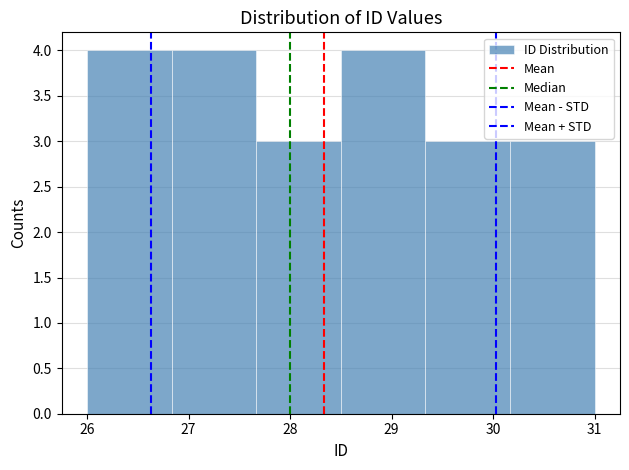

What is the height of the bar covering 30.2 to 31.0 on the x-axis? Neither the bar edges nor the heights are printed on the chart, so give them approximately, as read against the axes.

3